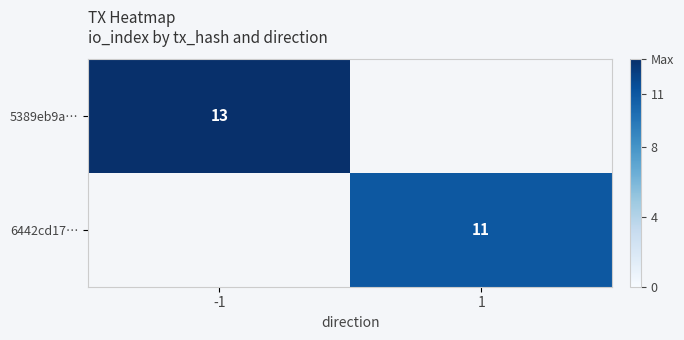

Which label corresponds to the largest value in the chart?

-1